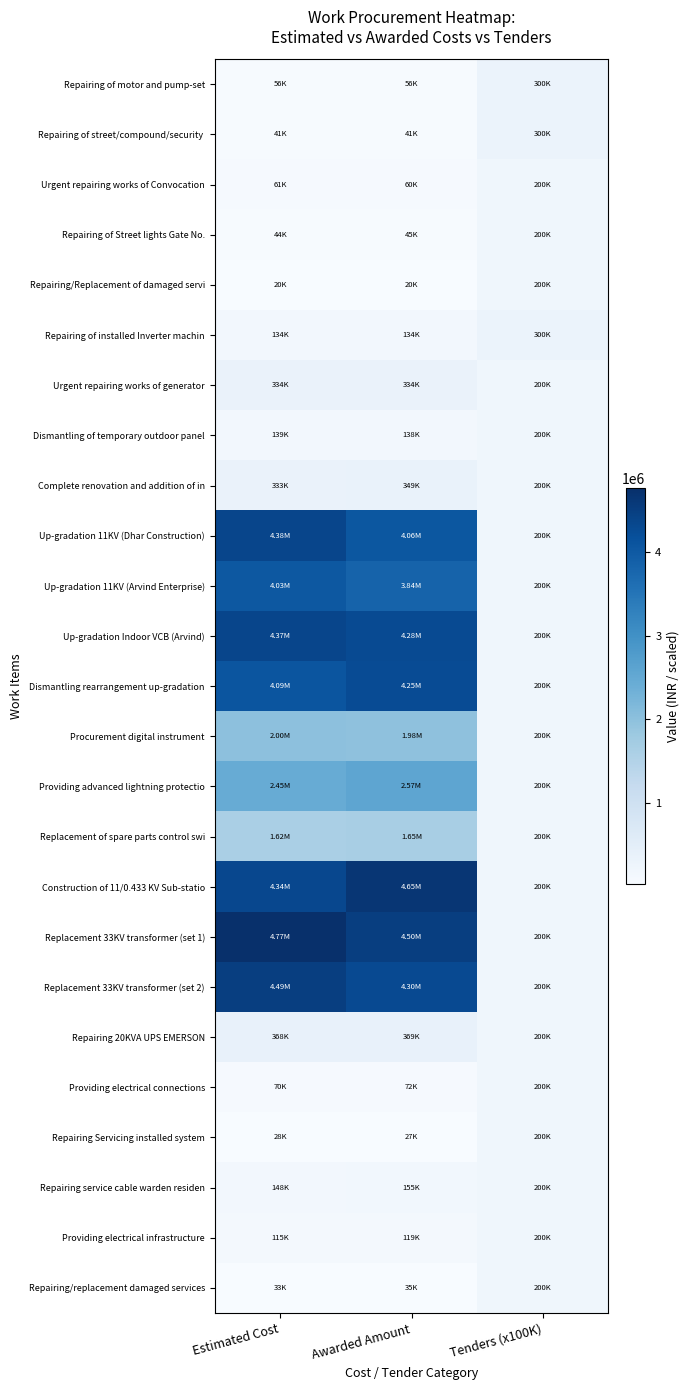

Which has a higher value, Estimated Cost or Awarded Amount?

Estimated Cost